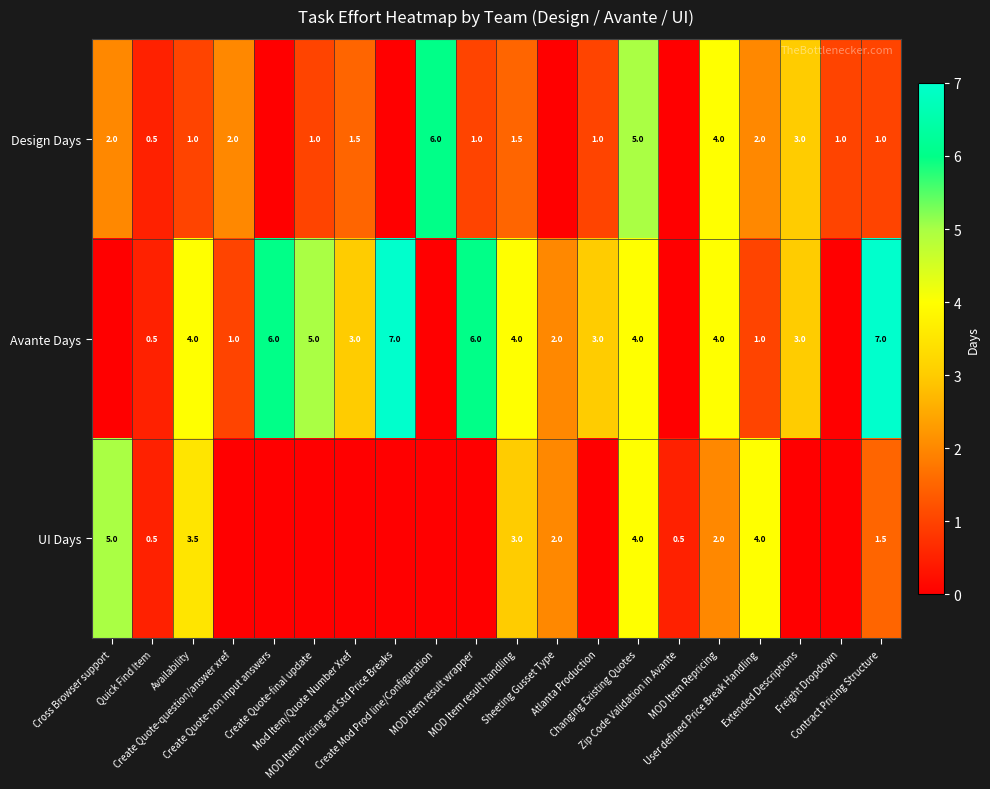

Where does the Design Days series first go above 1?

Cross Browser support